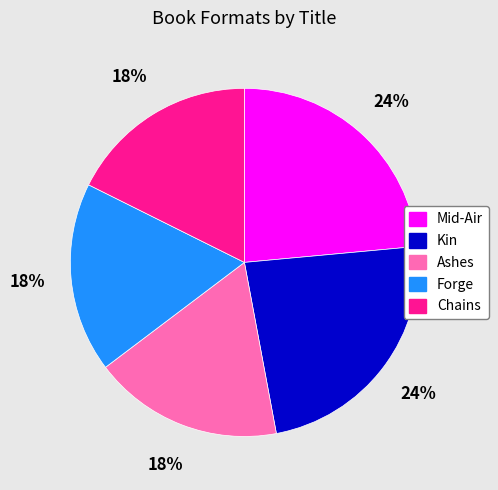

Is there a majority slice in this chart?

No